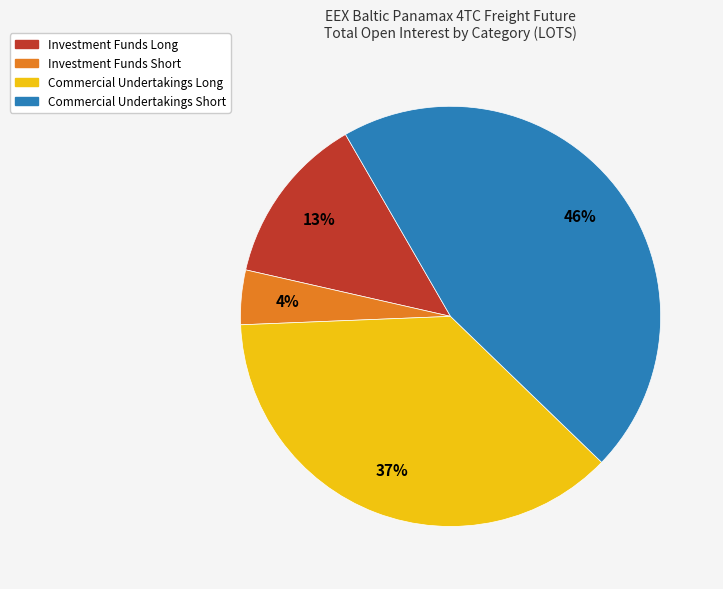

To the nearest percent, what portion does Commercial Undertakings Short represent?

46%